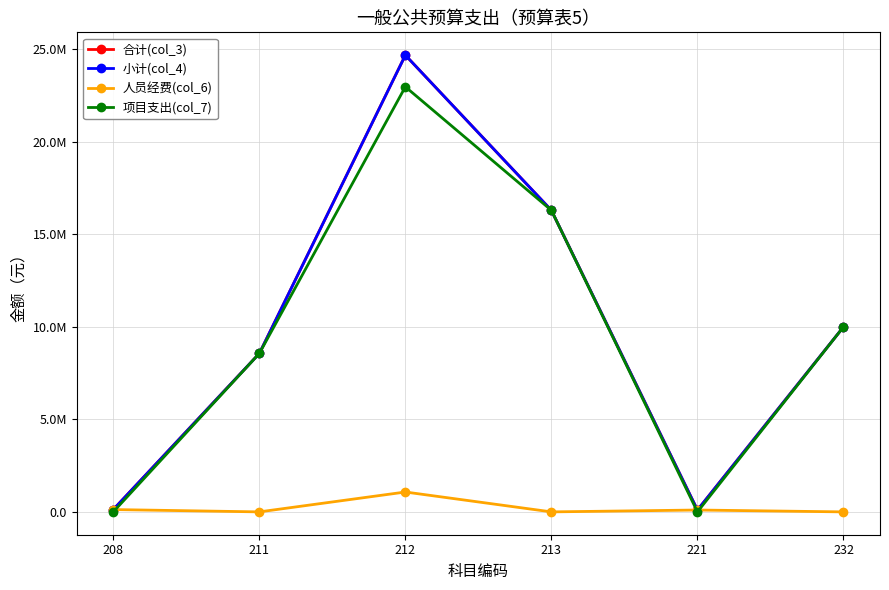

At which label does 项目支出(col_7) reach its peak?

212